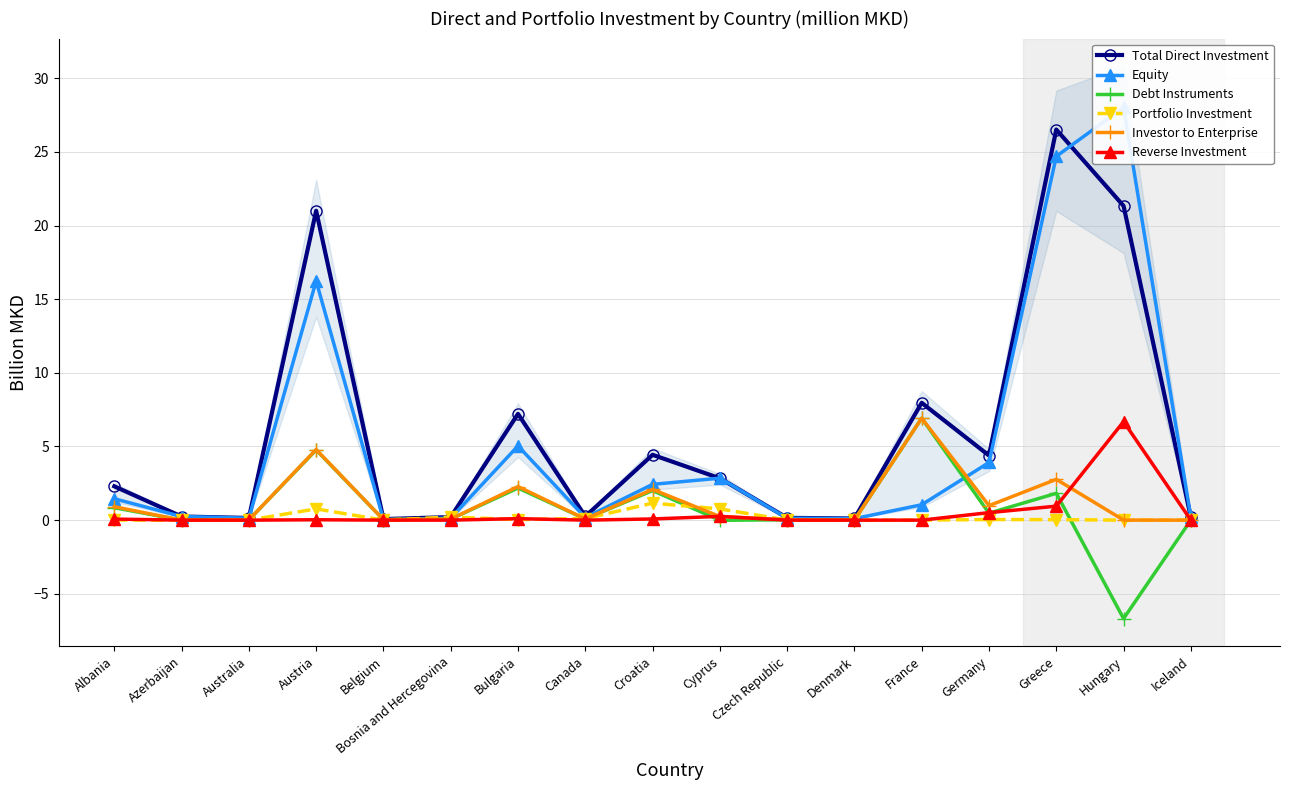

How many times do Investor to Enterprise and Reverse Investment cross each other?

3